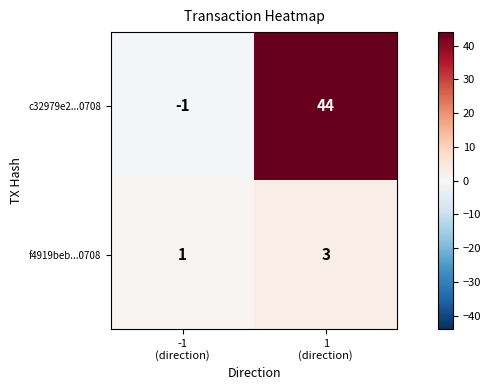

Between -1
(direction) and 1
(direction), which series saw the biggest shift?

c32979e2...0708